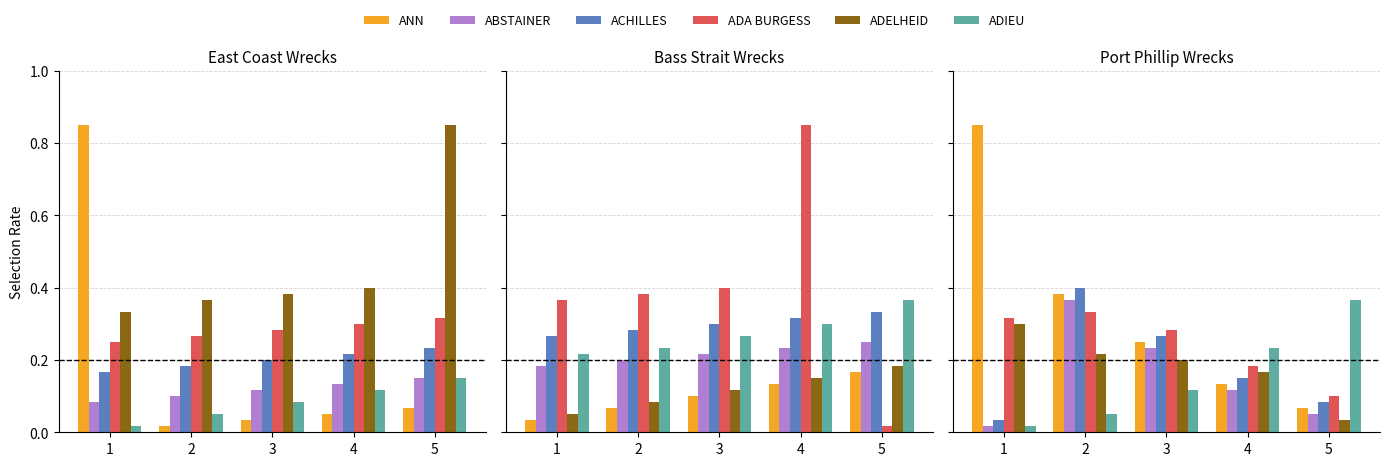

Reading left to right, what are all the values shown in this chart?

ANN: 1=0.8	2=0.4	3=0.2	4=0.1	5=0.1
ABSTAINER: 1=0.0	2=0.4	3=0.2	4=0.1	5=0.1
ACHILLES: 1=0.0	2=0.4	3=0.3	4=0.1	5=0.1
ADA BURGESS: 1=0.3	2=0.3	3=0.3	4=0.2	5=0.1
ADELHEID: 1=0.3	2=0.2	3=0.2	4=0.2	5=0.0
ADIEU: 1=0.0	2=0.1	3=0.1	4=0.2	5=0.4